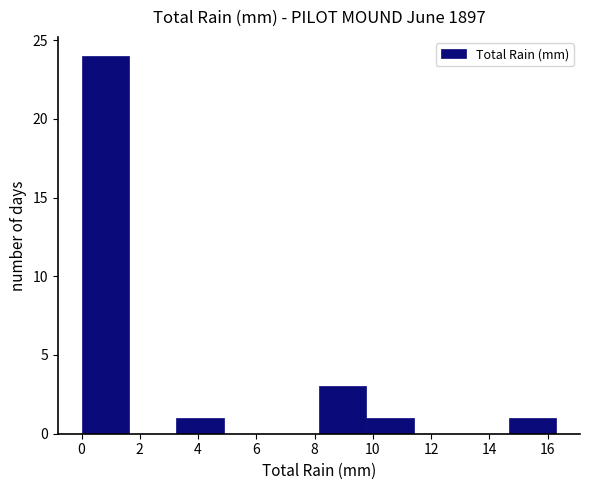

Which range on the x-axis has the tallest bar?

0.0 to 1.6